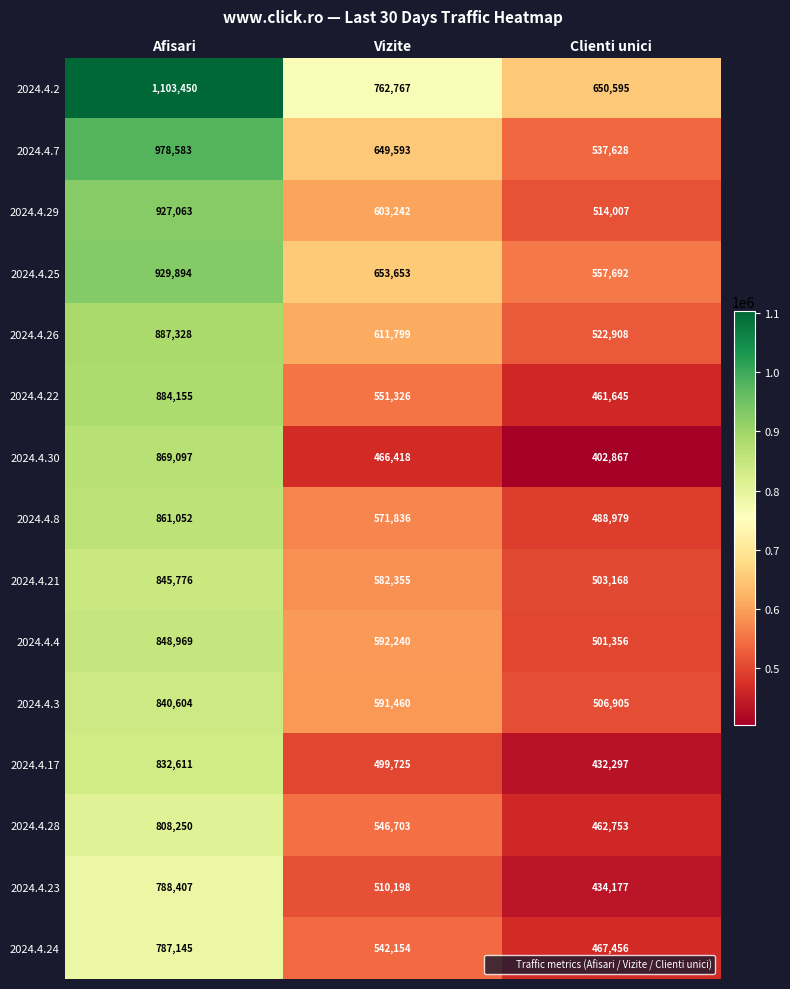

Rank the series by their maximum value, from lowest to highest.

2024.4.24, 2024.4.23, 2024.4.28, 2024.4.17, 2024.4.3, 2024.4.21, 2024.4.4, 2024.4.8, 2024.4.30, 2024.4.22, 2024.4.26, 2024.4.29, 2024.4.25, 2024.4.7, 2024.4.2